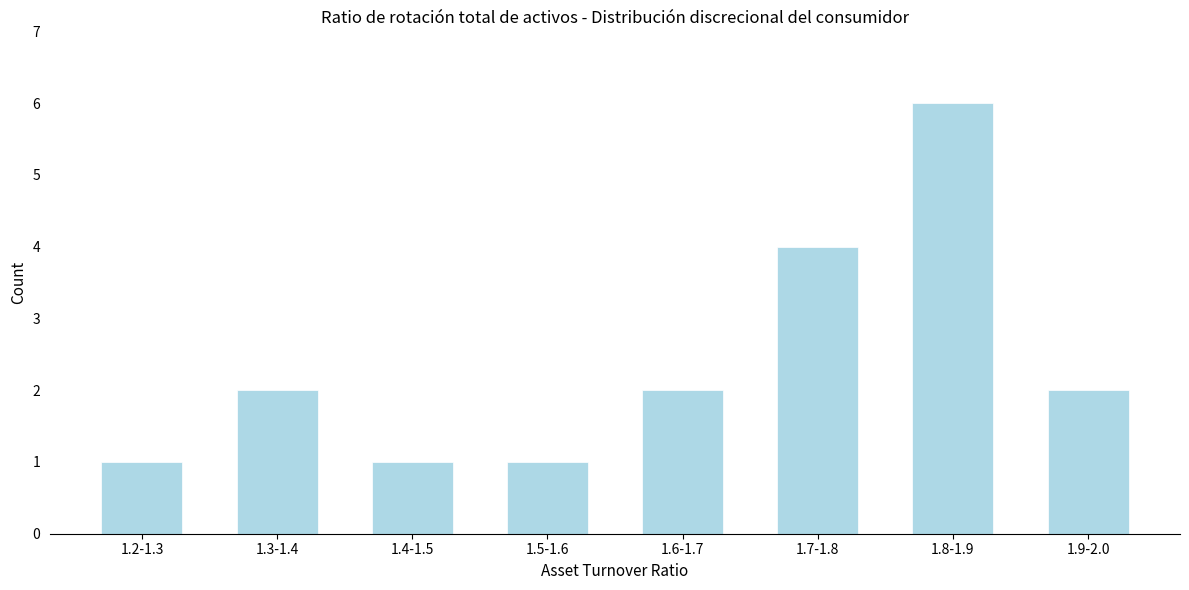

Reading left to right, list all the values displayed in this chart.

1	2	1	1	2	4	6	2